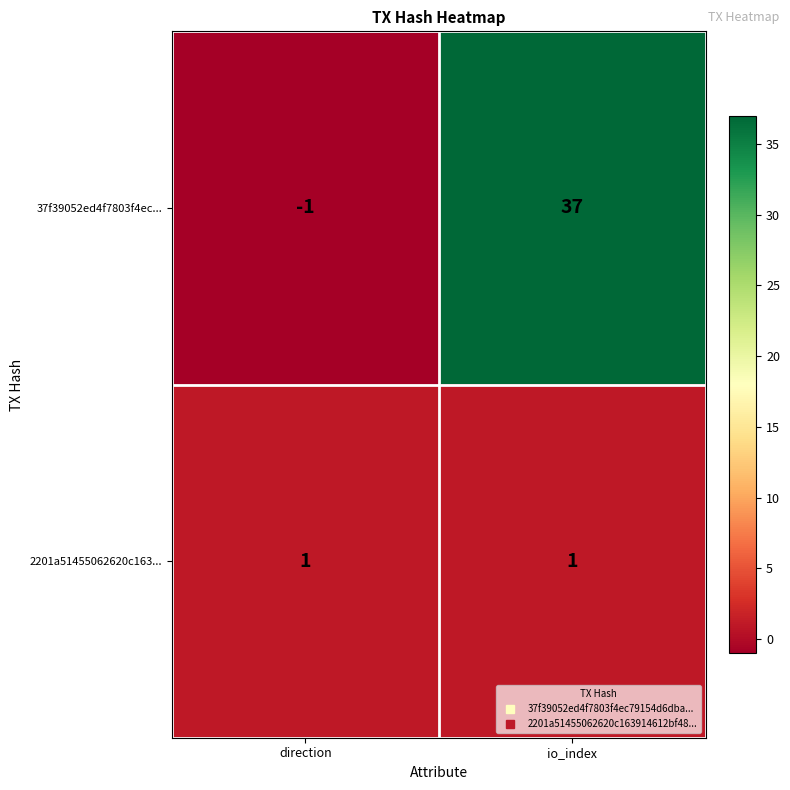

At io_index, list the series in order from largest to smallest.

37f39052ed4f7803f4ec..., 2201a51455062620c163...